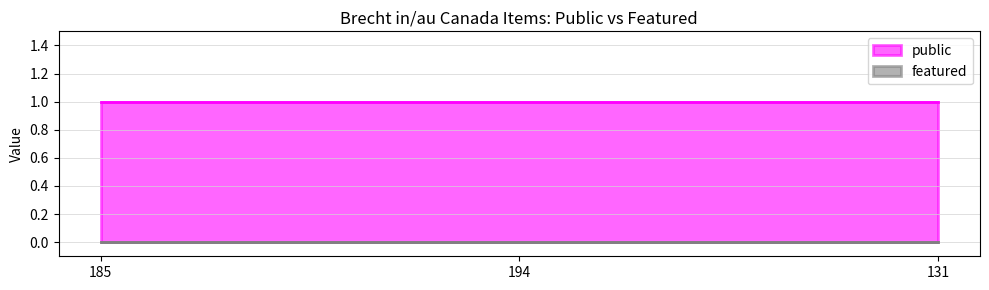

Which label corresponds to the smallest value in the chart?

185